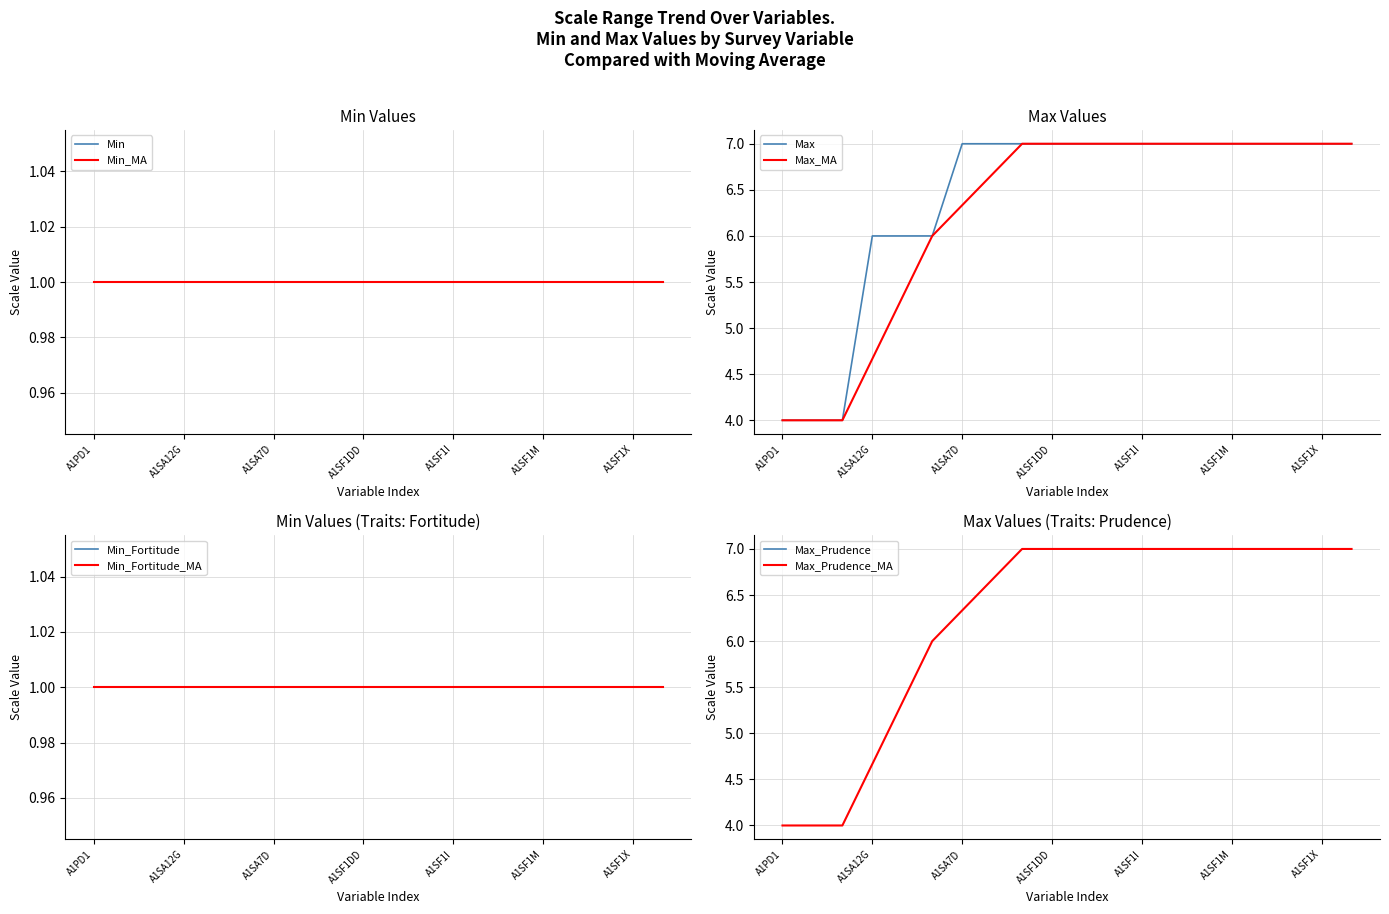

Which label corresponds to the largest value in the chart?

A1SA7D